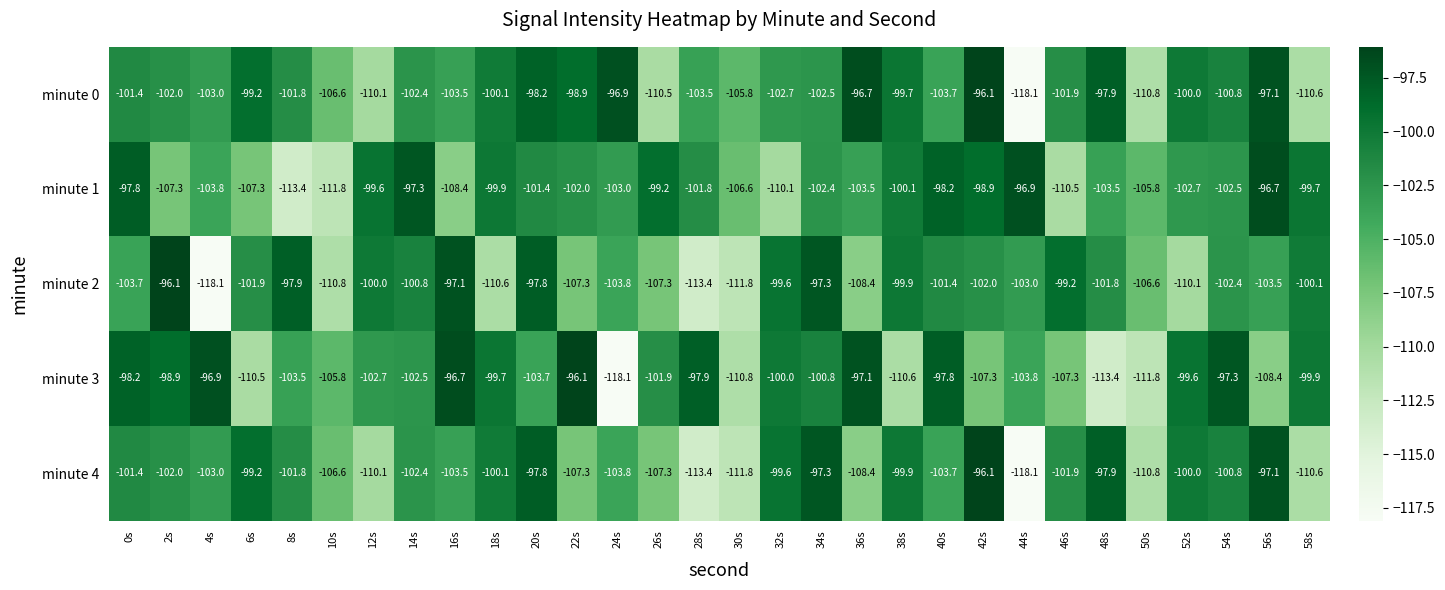

What is the sum of the minute 4 values at 46s and 32s?

-201.5